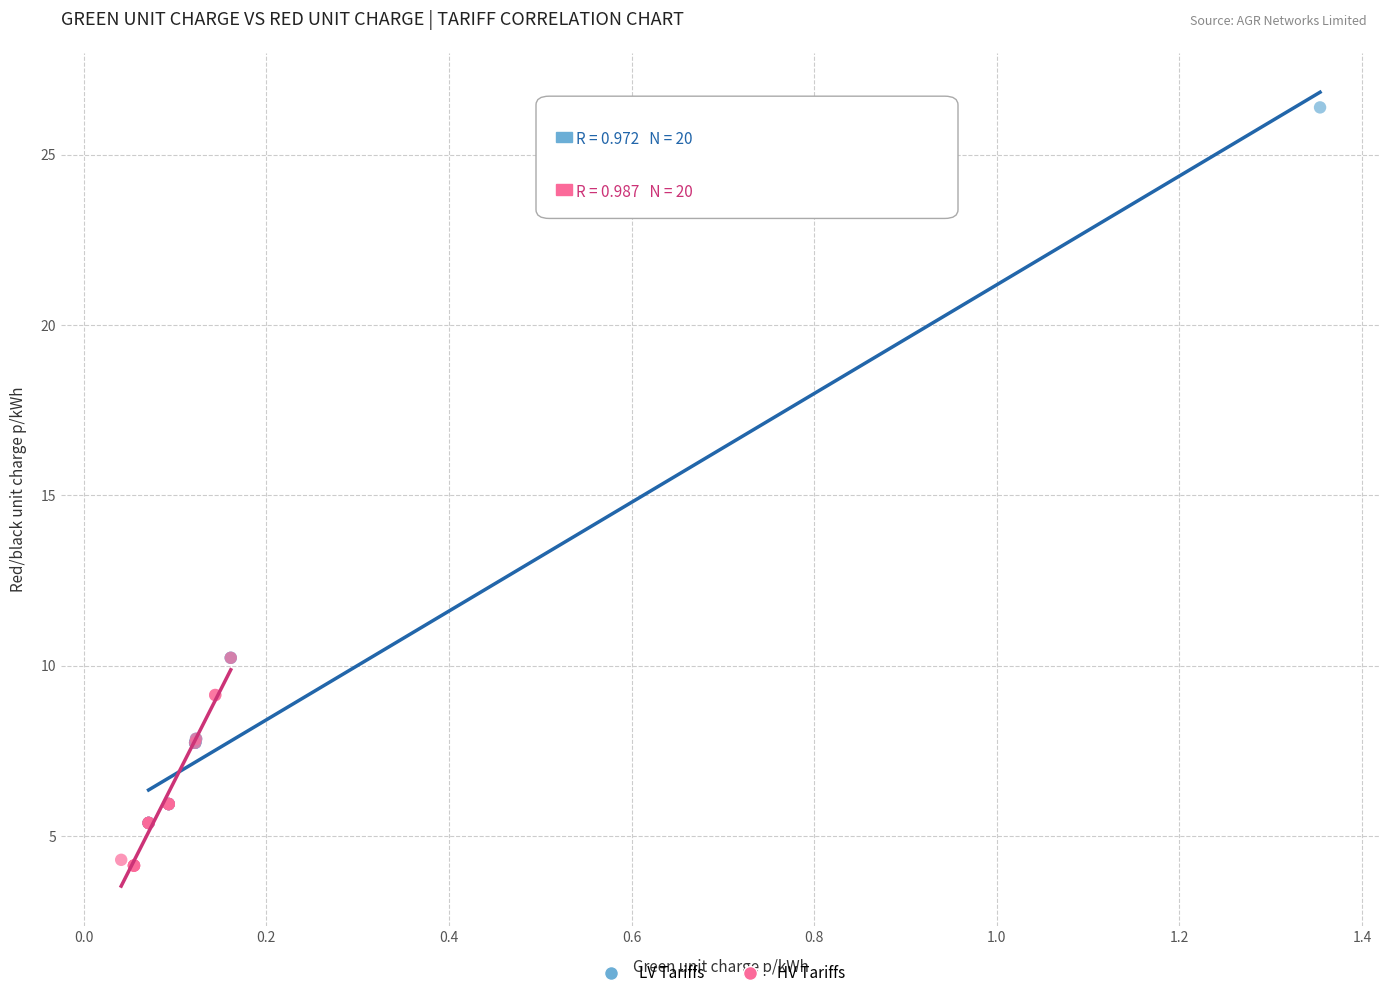

What are all the series names shown in the legend?

LV Tariffs, HV Tariffs